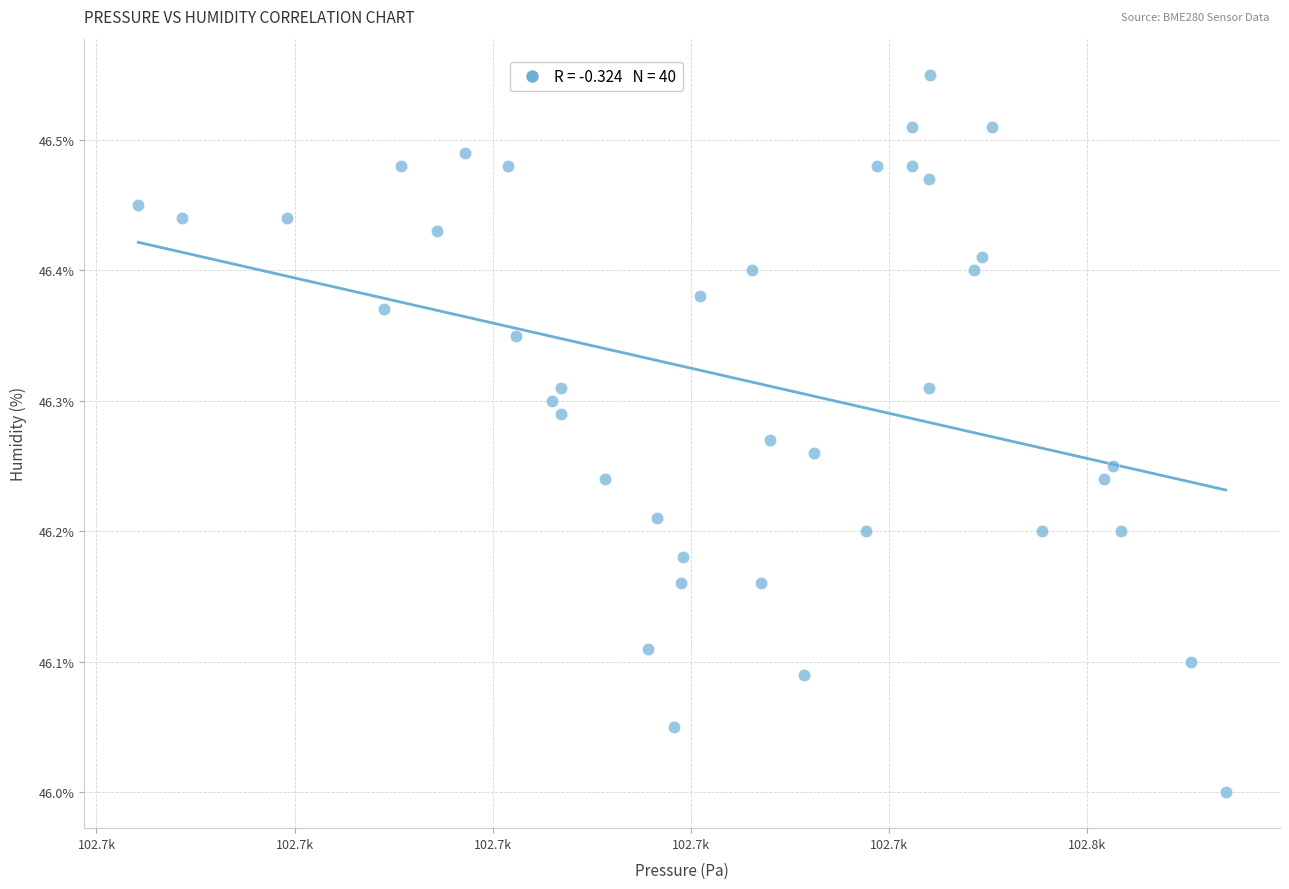

What is the range of X values (max minus min)?

109.8